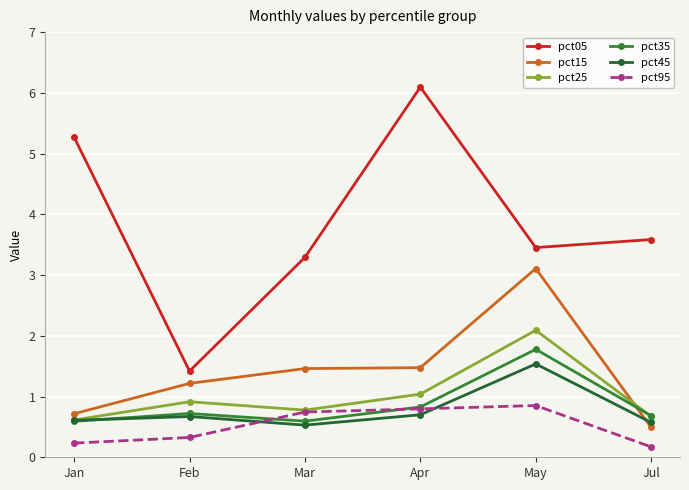

Which label corresponds to the largest value in the chart?

Apr